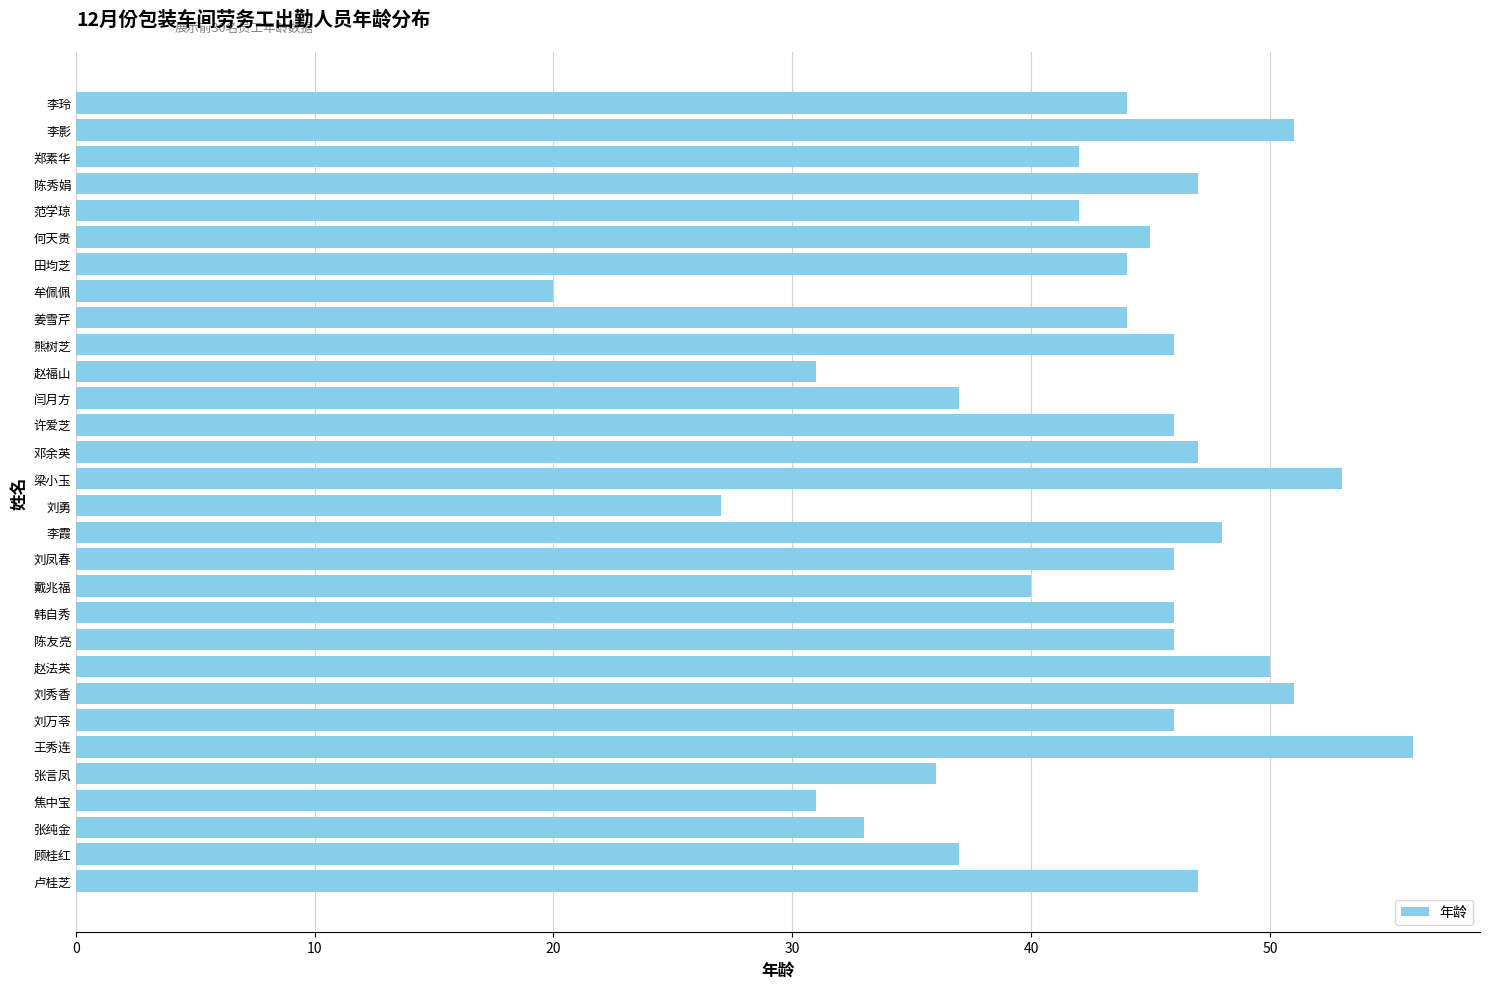

What value does the data have at 范学琼?

42